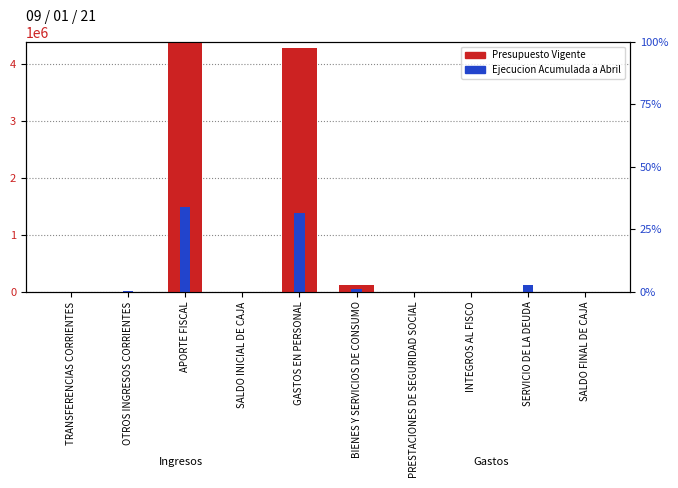

At how many categories does at least one series exceed 2042421?

2